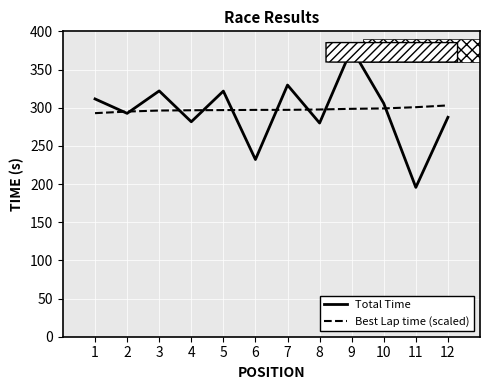

List the series in order of their peak value, lowest first.

Best Lap time (scaled), Total Time